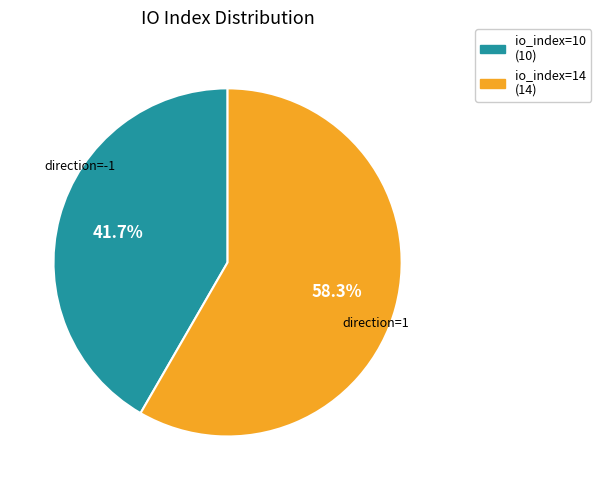

To the nearest percent, what is the average slice percentage?

50%